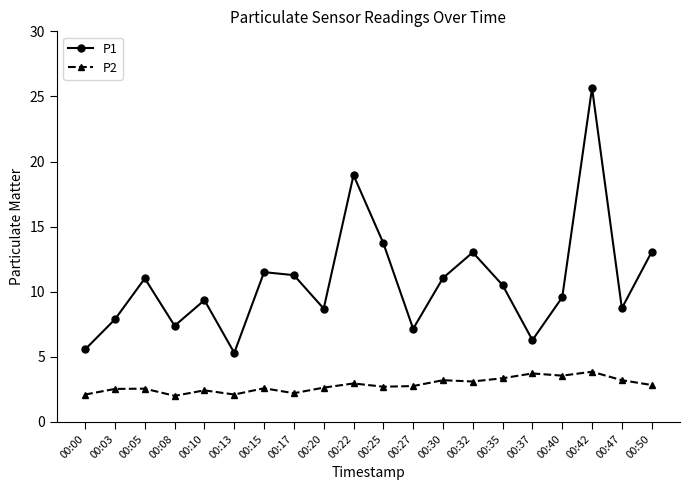

Rank the series by their maximum value, from highest to lowest.

P1, P2